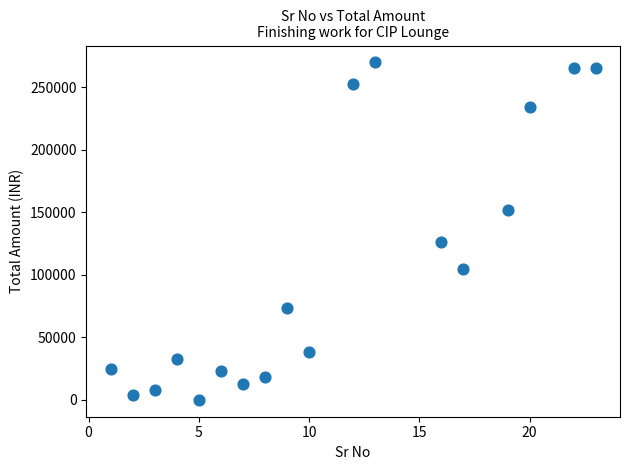

What Y value in the scatter plot is closest to 135000?

126500